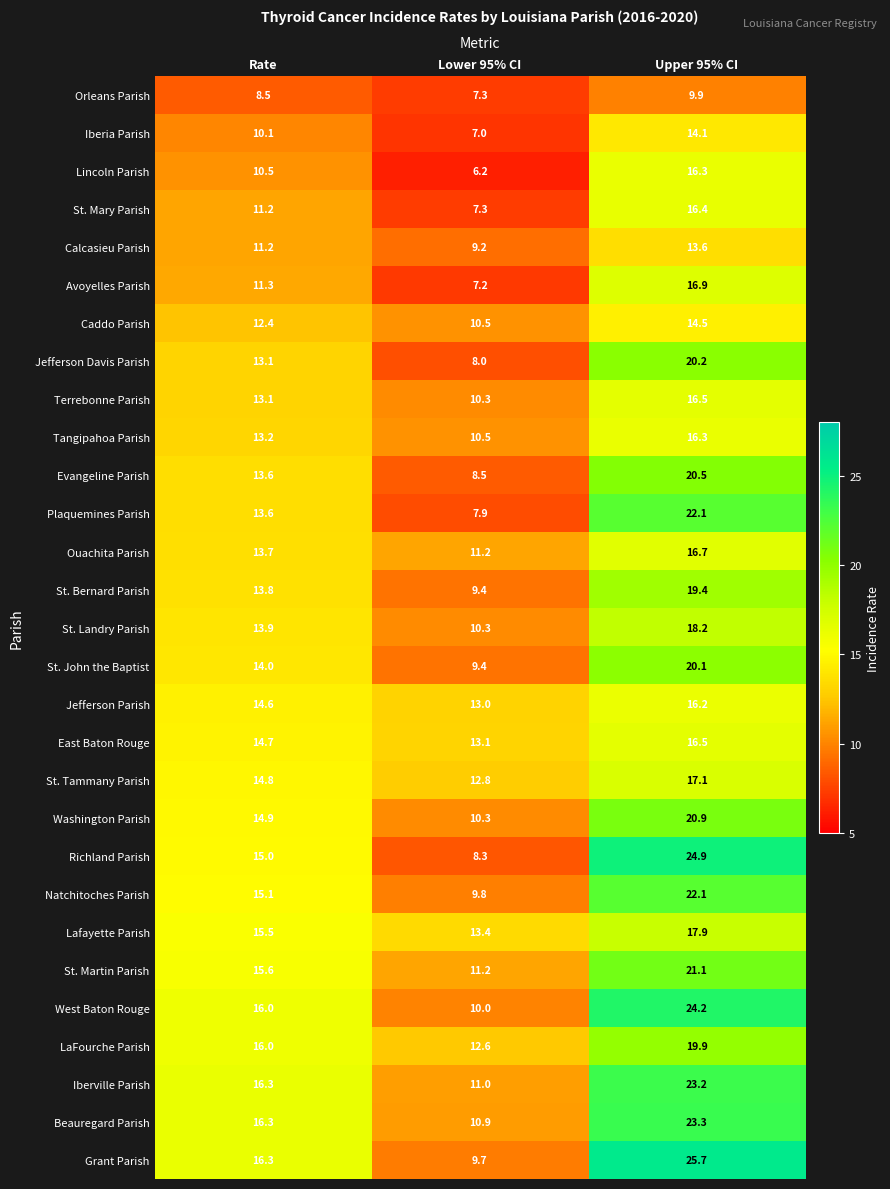

Which series has the largest total across all categories?

Grant Parish